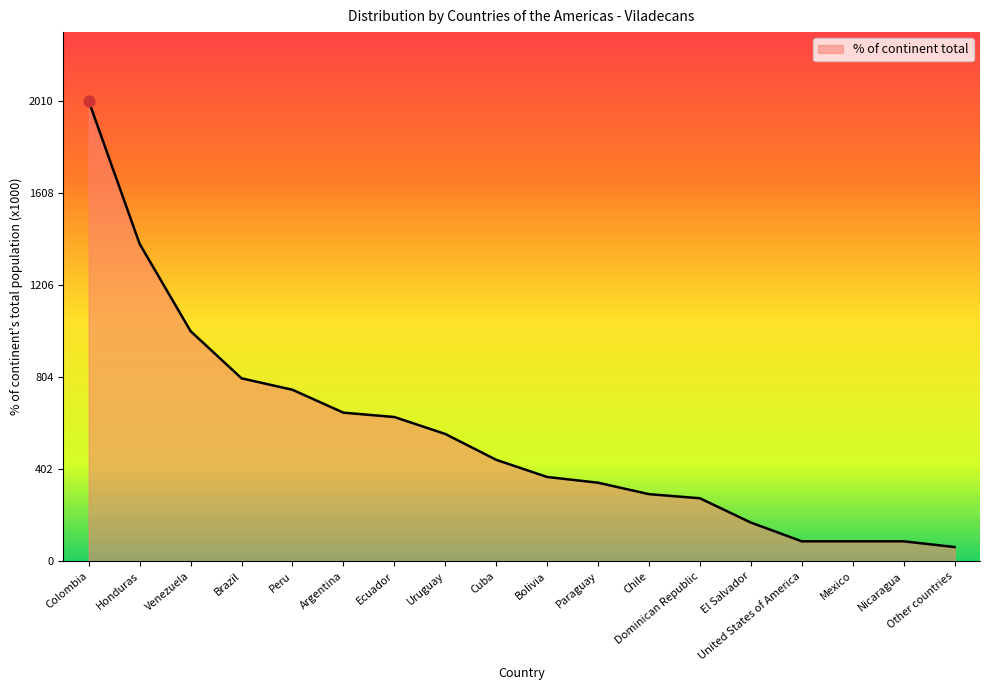

Approximately how many times larger is the value at Nicaragua compared to Bolivia?

0.2